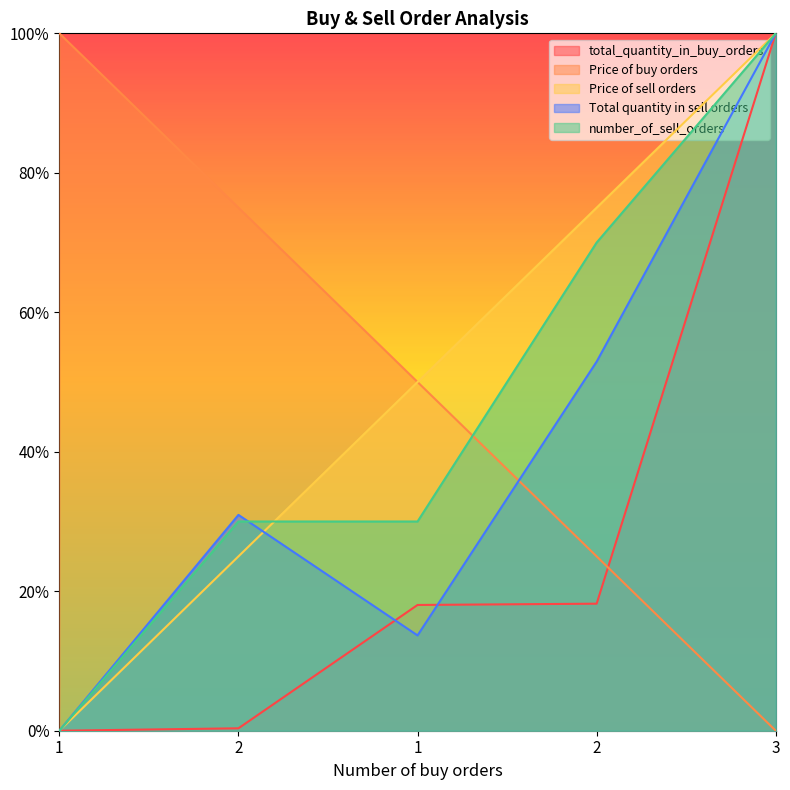

Reading left to right, list all the values displayed in this chart.

total_quantity_in_buy_orders: 1=0.0	2=0.0	1=0.2	2=0.2	3=1.0
Price of buy orders: 1=1.0	2=0.7	1=0.5	2=0.3	3=0.0
Price of sell orders: 1=0.0	2=0.2	1=0.5	2=0.8	3=1.0
Total quantity in sell orders: 1=0.0	2=0.3	1=0.1	2=0.5	3=1.0
number_of_sell_orders: 1=0.0	2=0.3	1=0.3	2=0.7	3=1.0